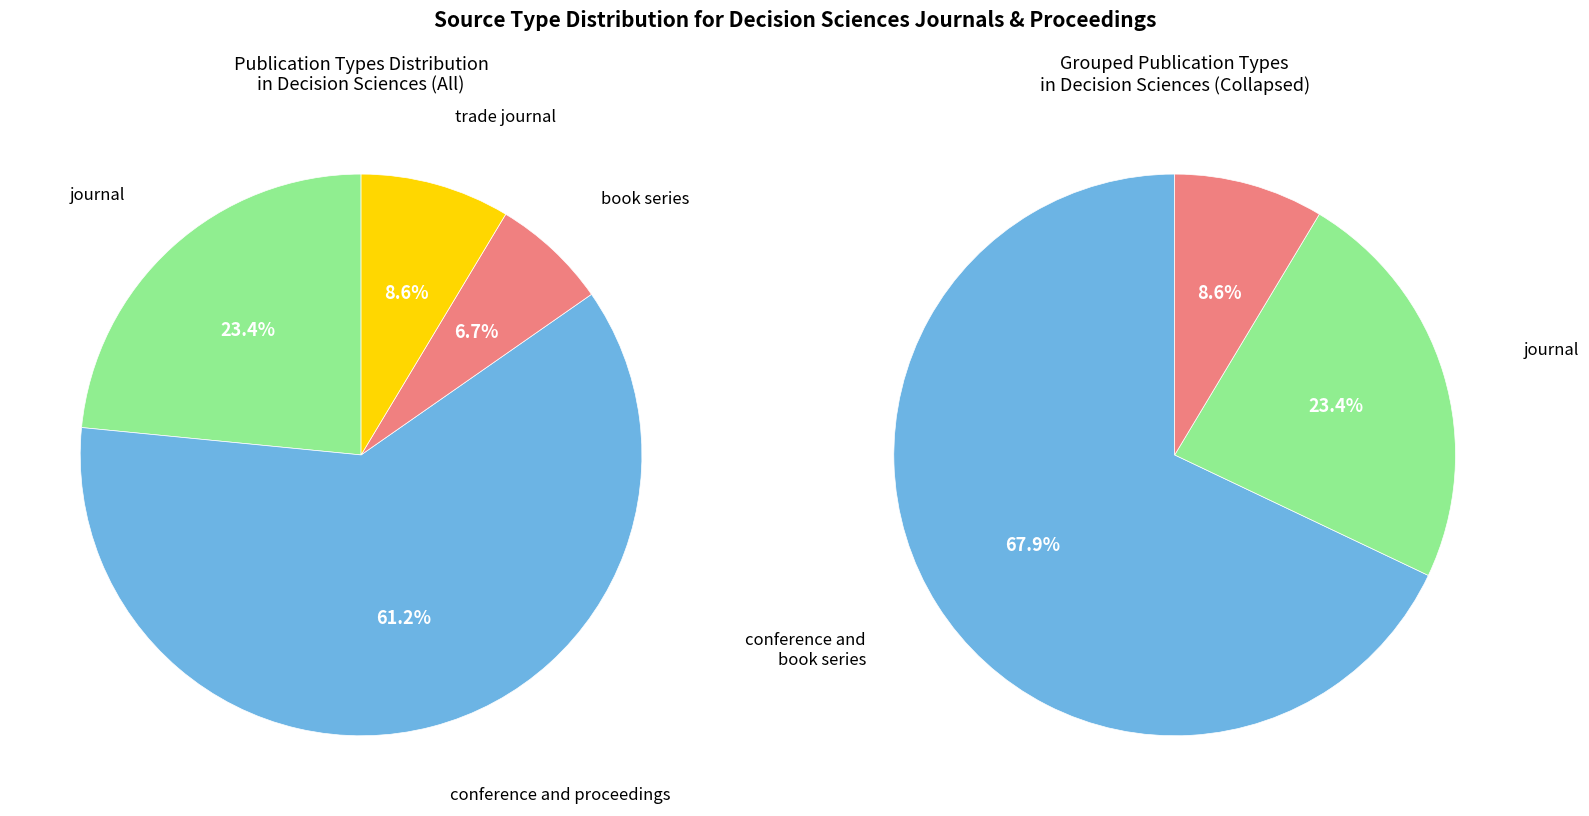

How many slices are in this pie chart?

4